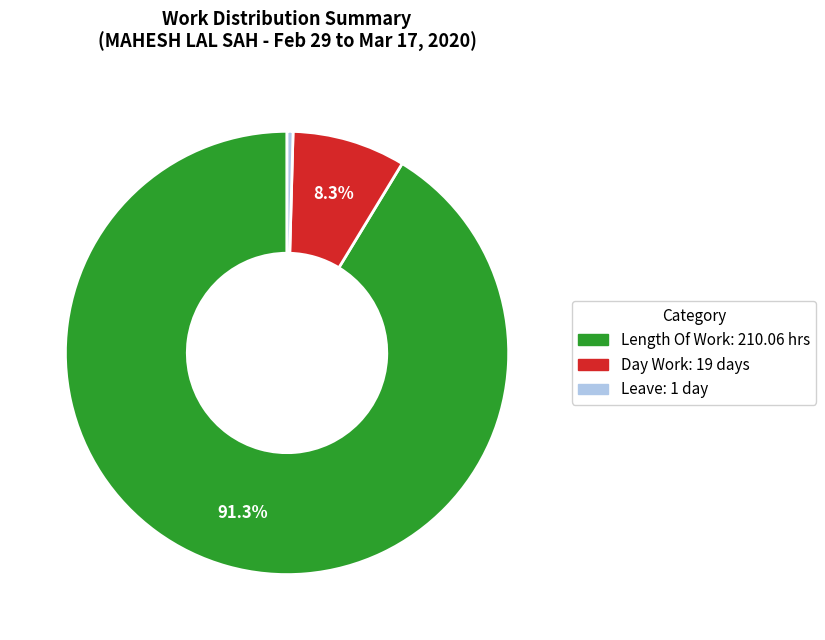

Is there a majority slice in this chart?

Yes